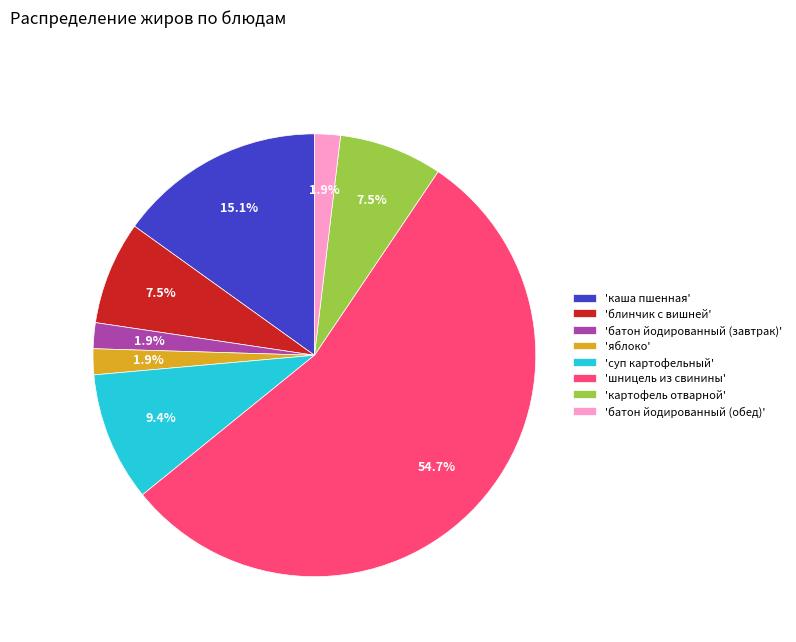

What is the ratio of the value at 'яблоко' to the value at 'батон йодированный (обед)'?

1.0